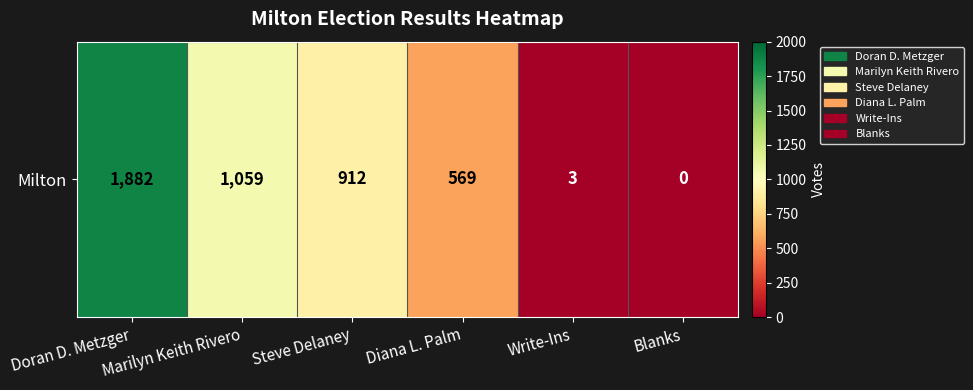

Reading left to right, extract all data points from this chart.

1882	1059	912	569	3	0